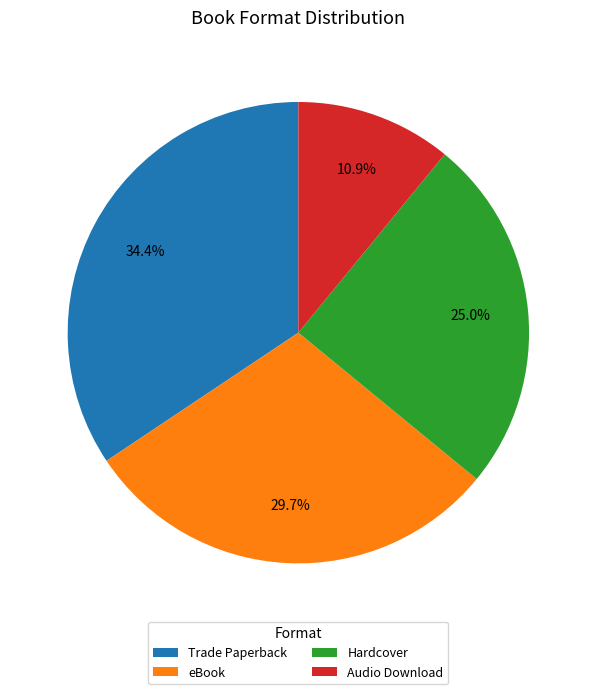

To the nearest percent, what percentage of the pie is Hardcover?

25%